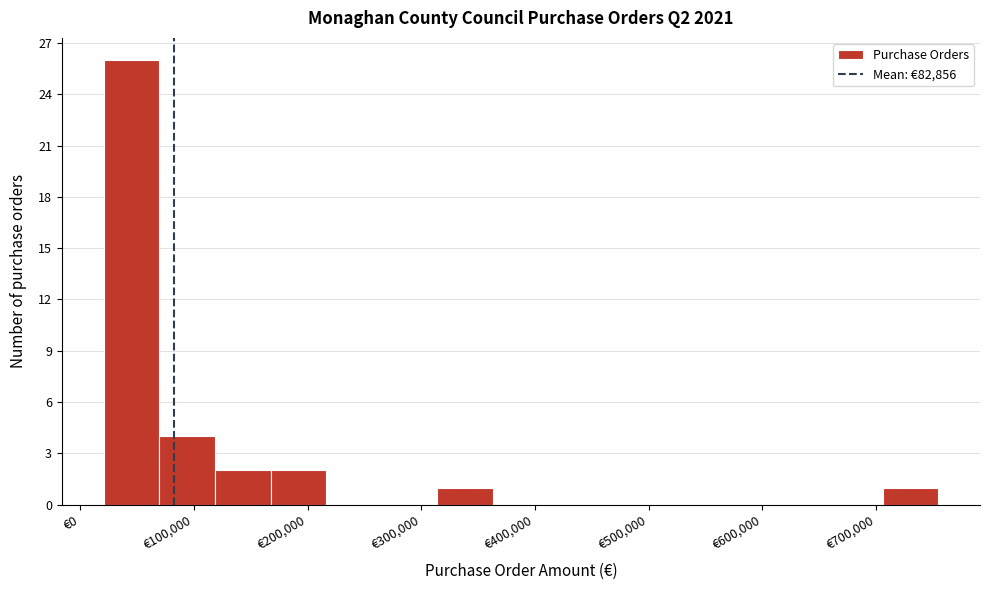

What is the height of the bar covering 70000 to 120000 on the x-axis? Neither the bar edges nor the heights are printed on the chart, so give them approximately, as read against the axes.

4